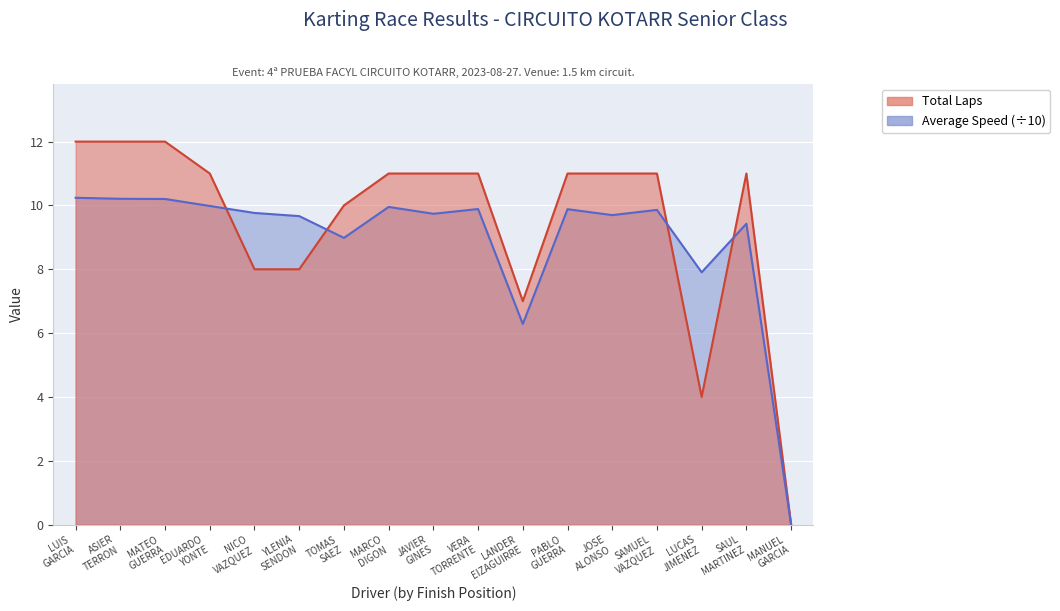

At which label is Total Laps closest to 6?

LANDER EIZAGUIRRE